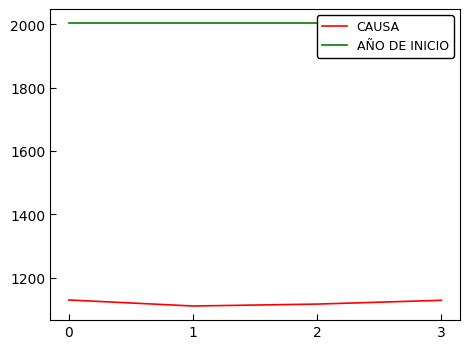

True or false: CAUSA has more than 1 points higher than both neighbors.

False